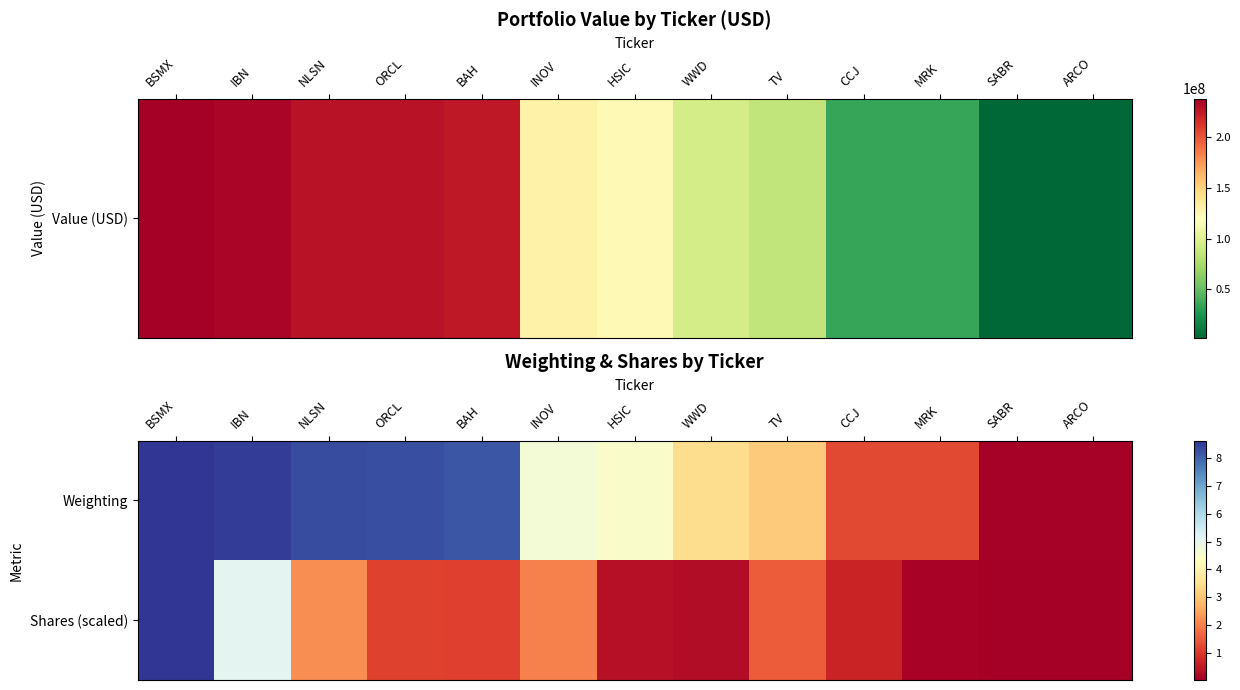

Reading right to left, transcribe all the data shown in this chart.

Weighting: ARCO=0.1	SABR=0.1	MRK=1.2	CCJ=1.3	TV=3.1	WWD=3.4	HSIC=4.5	INOV=4.7	BAH=8.2	ORCL=8.3	NLSN=8.3	IBN=8.5	BSMX=8.6
Shares (scaled): ARCO=0.0	SABR=0.0	MRK=0.1	CCJ=0.7	TV=1.5	WWD=0.3	HSIC=0.4	INOV=2.0	BAH=1.1	ORCL=1.1	NLSN=2.2	IBN=5.1	BSMX=8.6